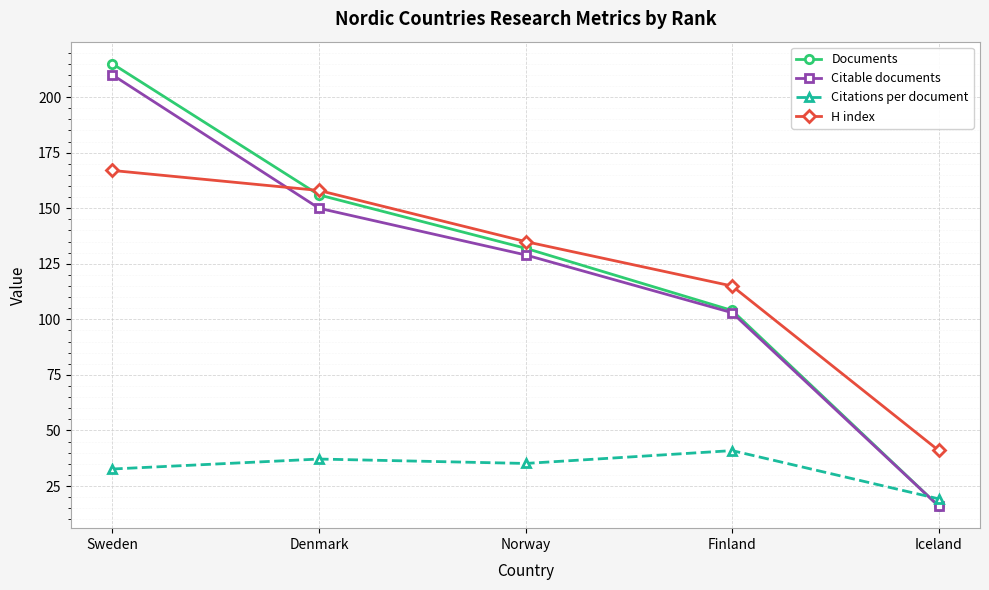

What is the spread (max minus min) of values at Iceland?

25.0